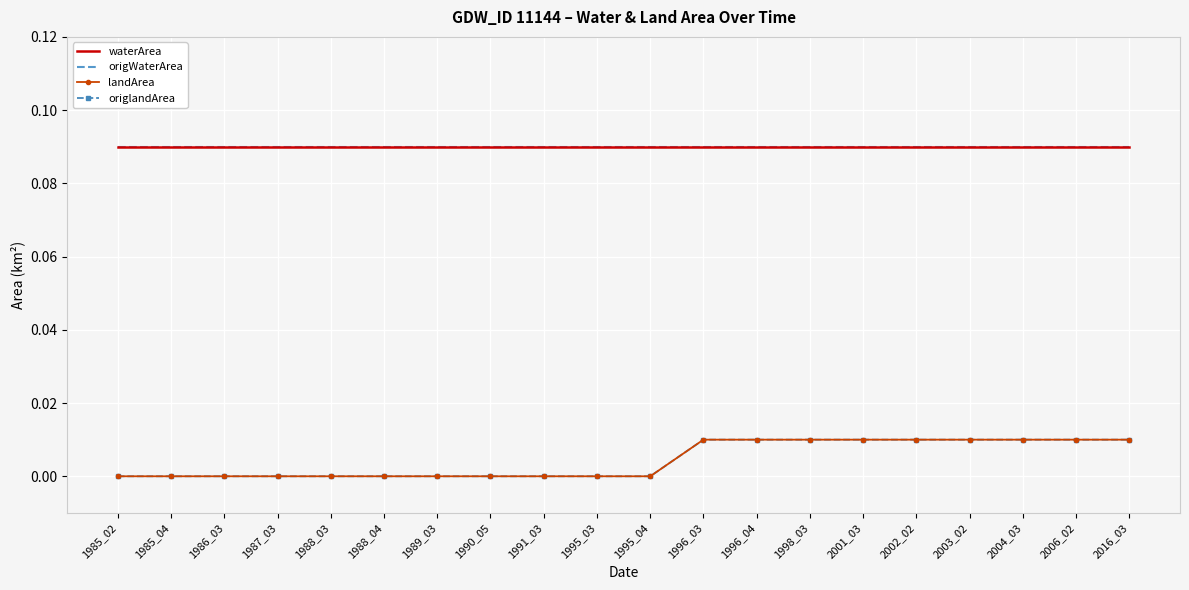

Between 1989_03 and 2001_03, which series saw the biggest shift?

landArea